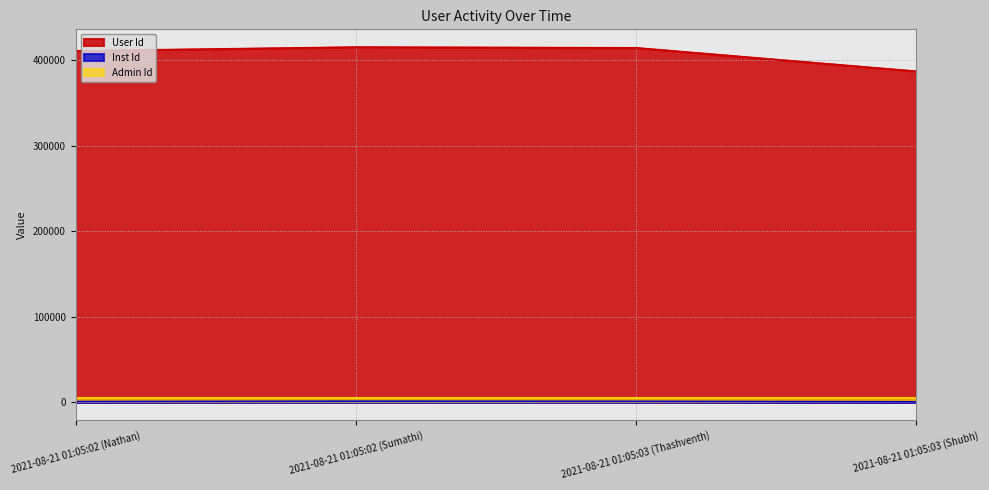

What is the label of the 1st point from the left?

2021-08-21 01:05:02 (Nathan)